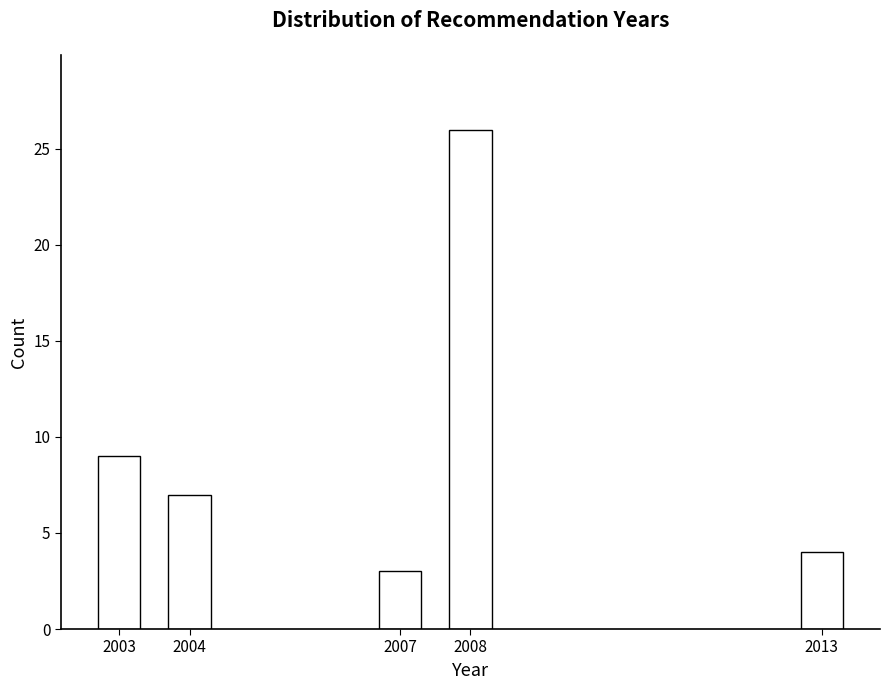

Reading right to left, extract all data points from this chart.

2013=4	2008=26	2007=3	2004=7	2003=9